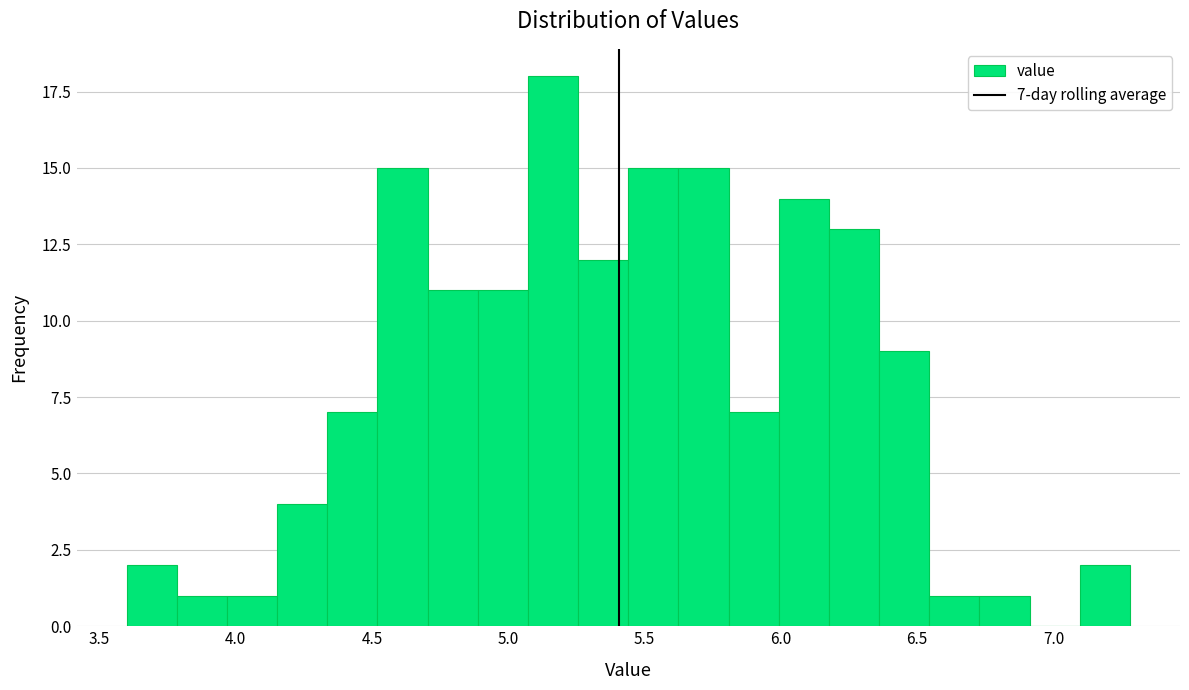

Read against the x-axis, roughly where is the centre of the tallest bar?

5.15